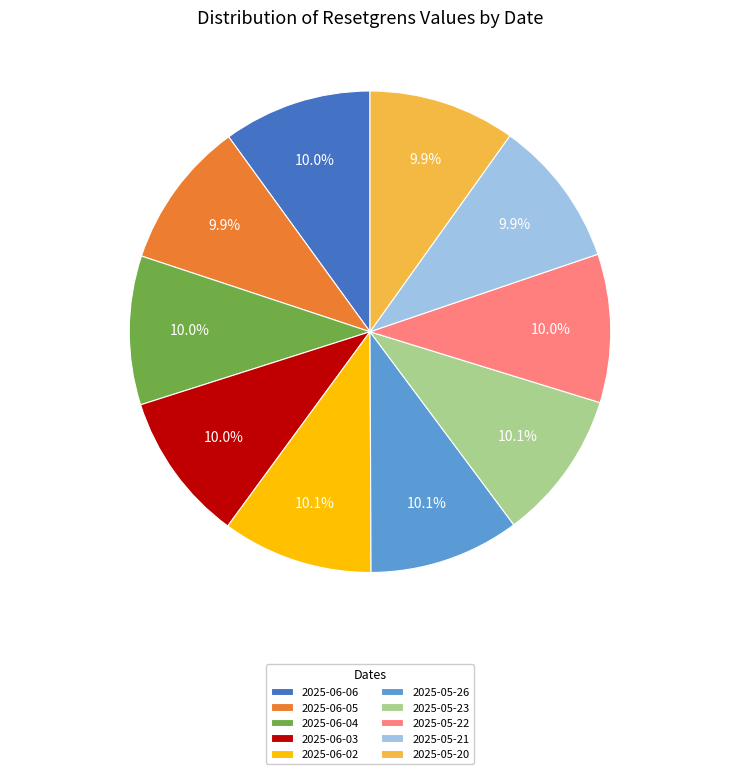

Combined, do 2025-05-26 and 2025-05-20 account for over 50%?

No